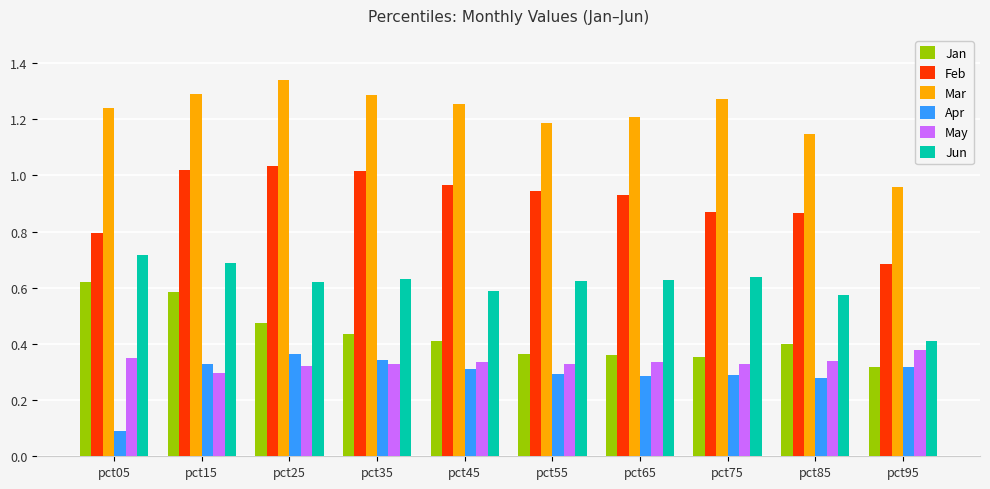

Are the bars grouped side by side (vs. stacked)?

Yes